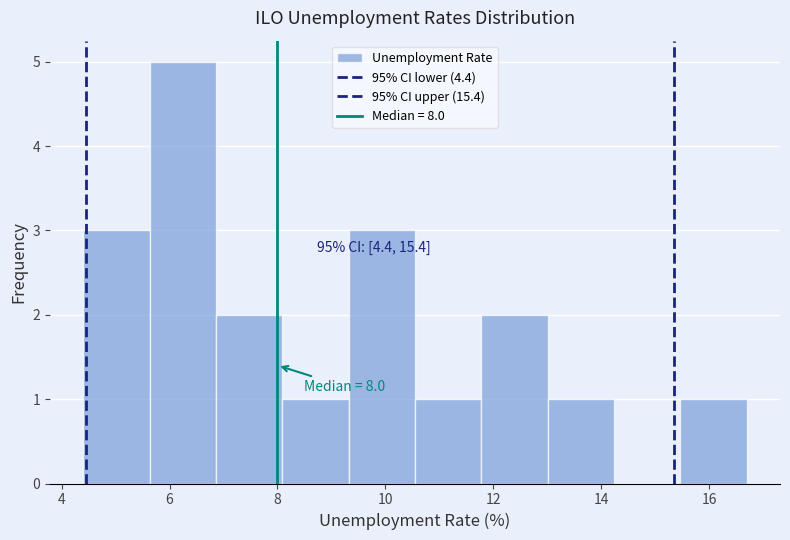

Which range on the x-axis has the tallest bar?

5.6 to 6.8